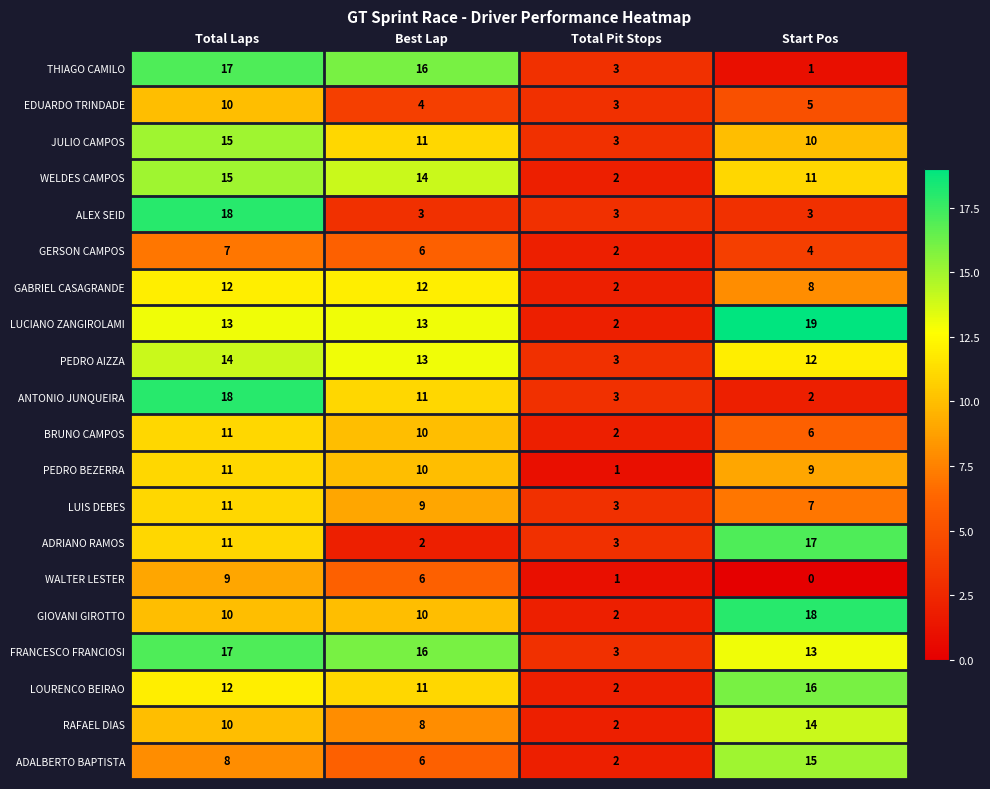

Which series has the largest total across all categories?

FRANCESCO FRANCIOSI